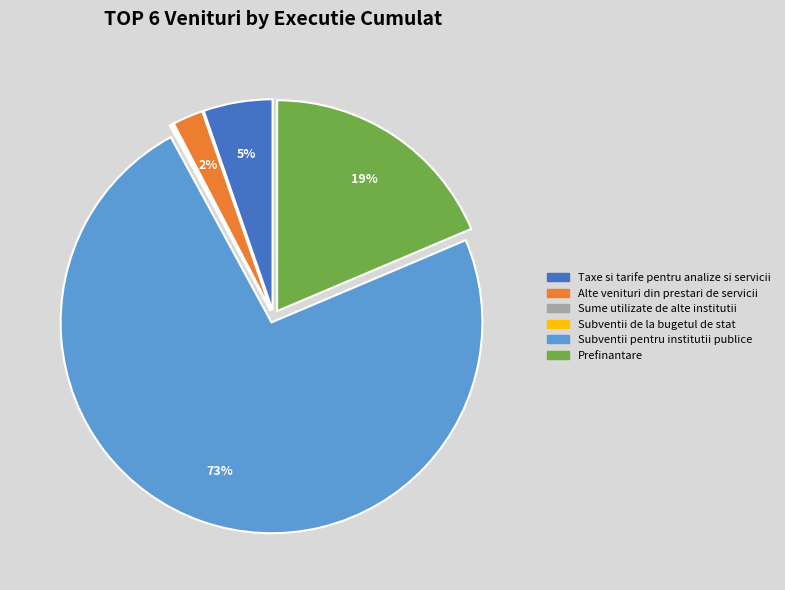

What is the largest slice in the pie chart?

Subventii pentru institutii publice